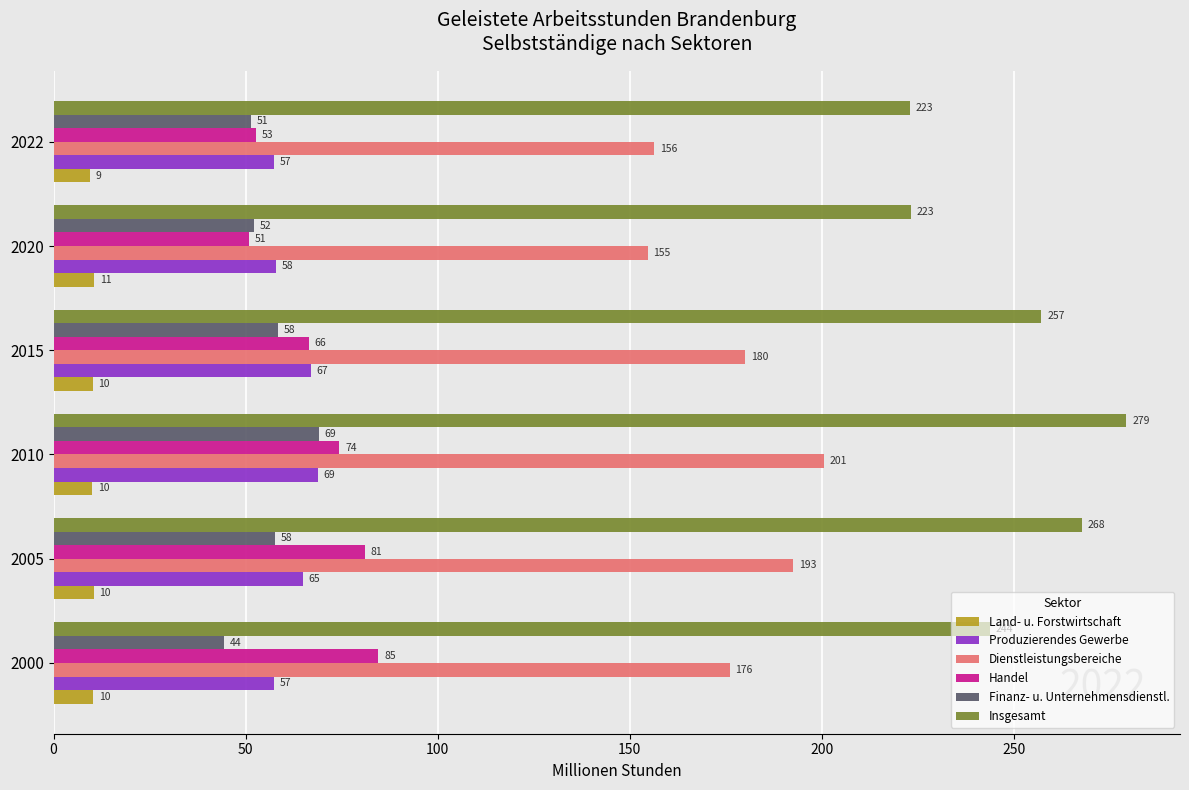

What is the sum of all Handel values?

409.8